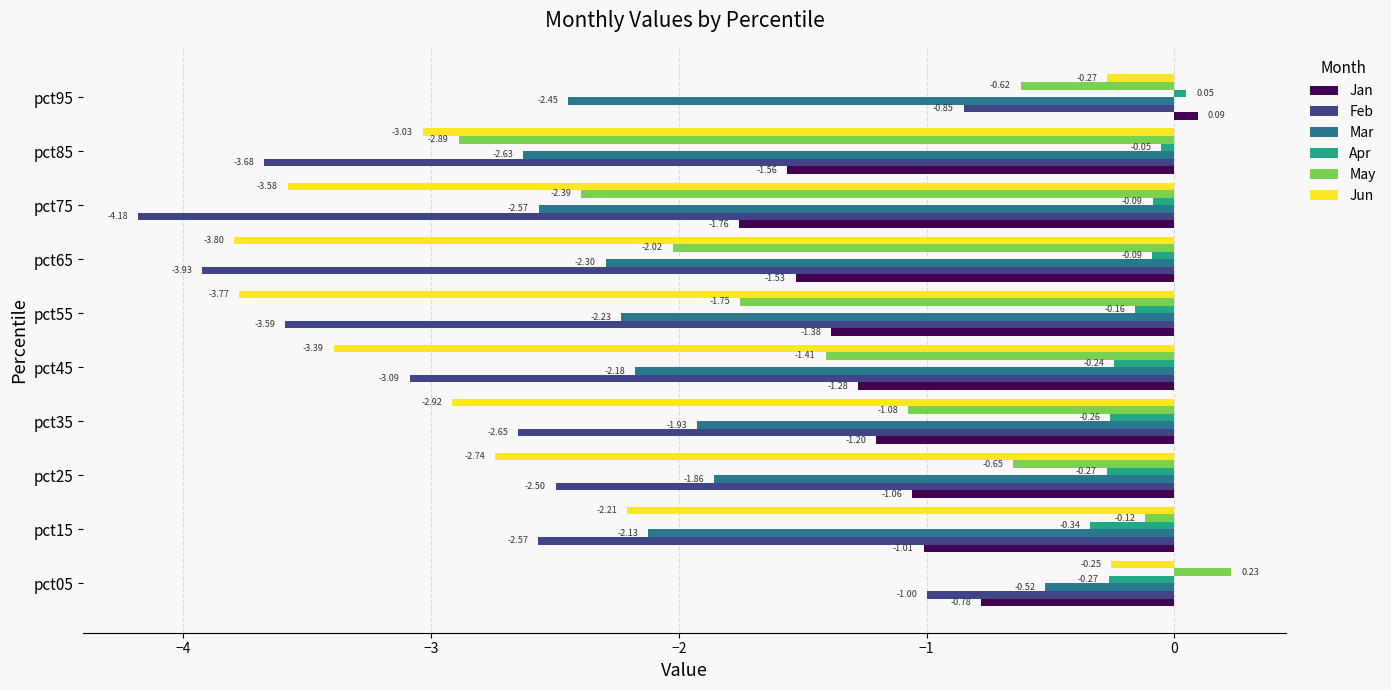

Is the value of Feb at pct95 greater than the value of Jun at pct85?

Yes